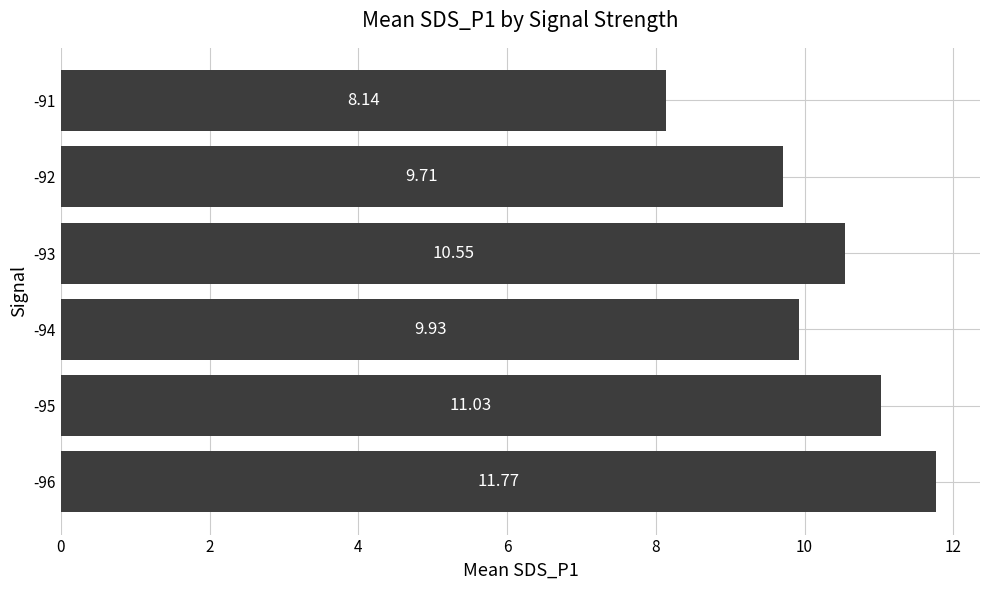

What is the sum of all values?

61.1